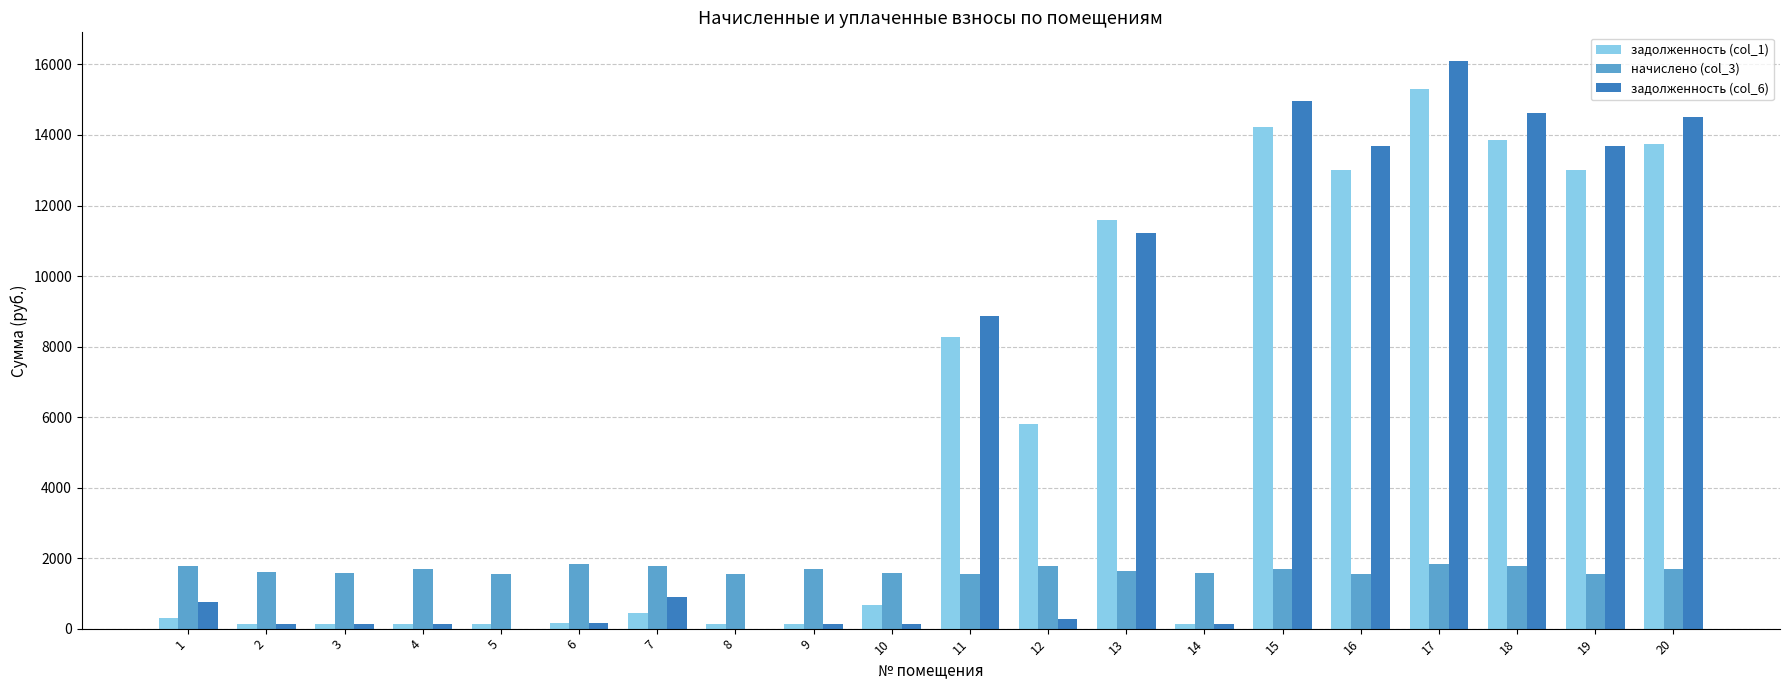

At which label does задолженность (col_1) first exceed 665?

10